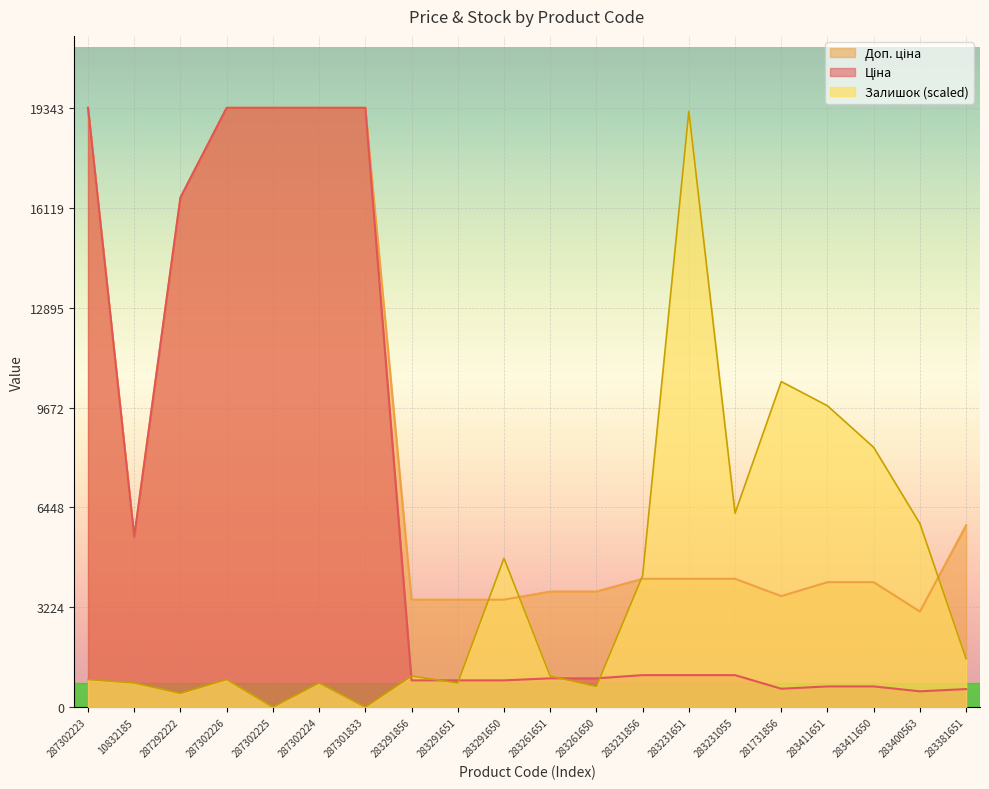

List the series in order of their peak value, highest first.

Ціна, Доп. ціна, Залишок